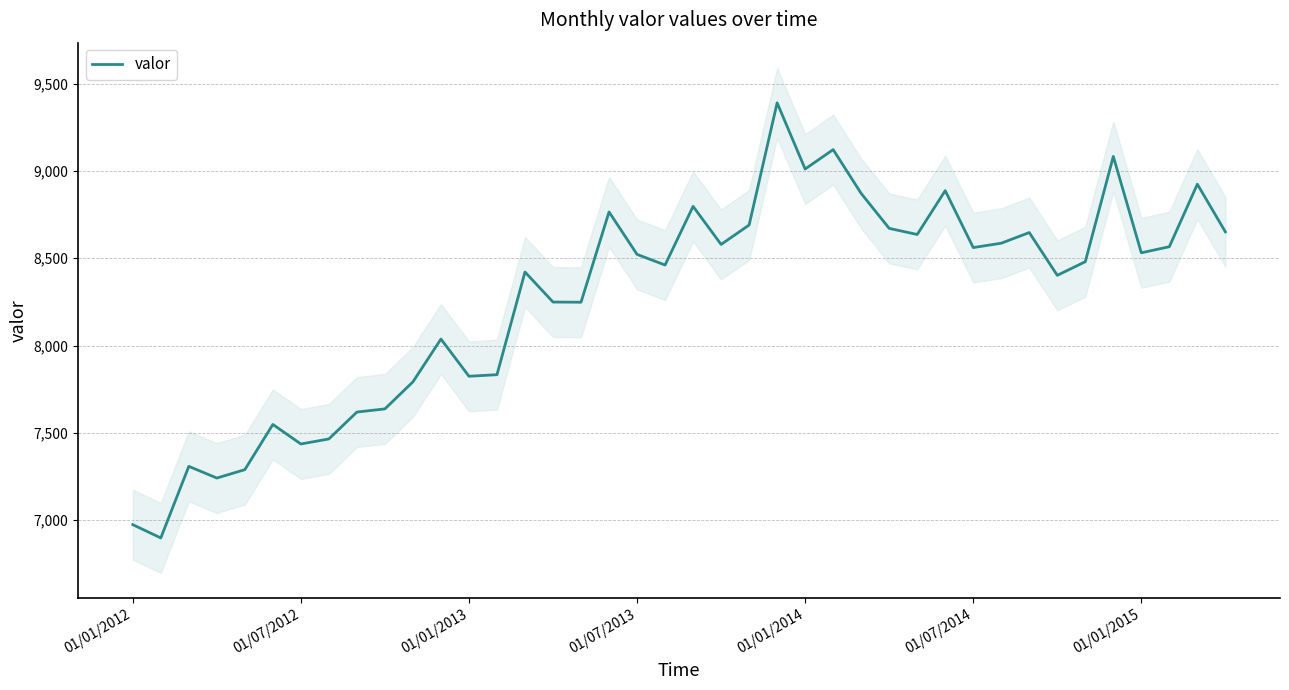

Is it true that valor equals 14027 at 01/07/2013?

False